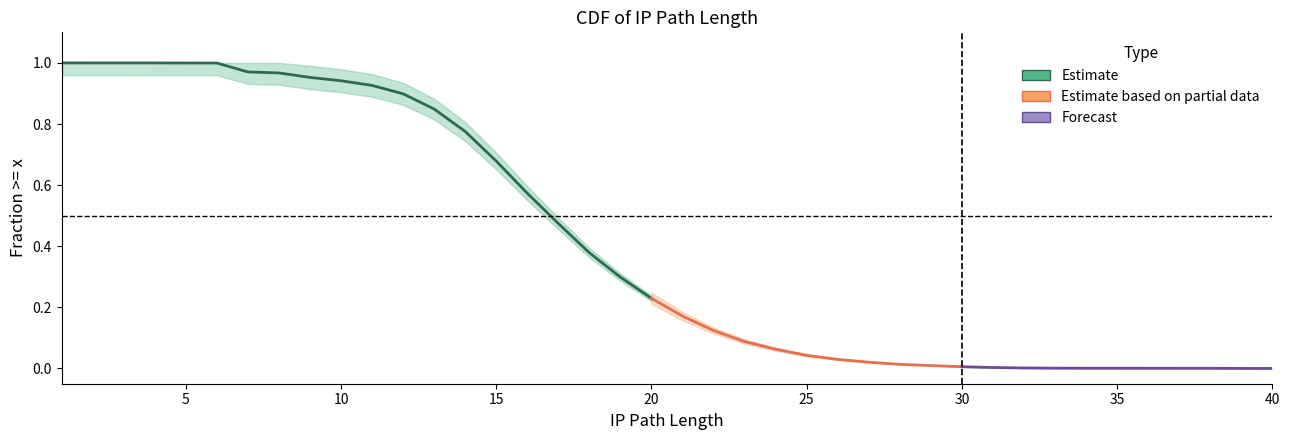

What is the difference between the maximum and minimum values?

1.0